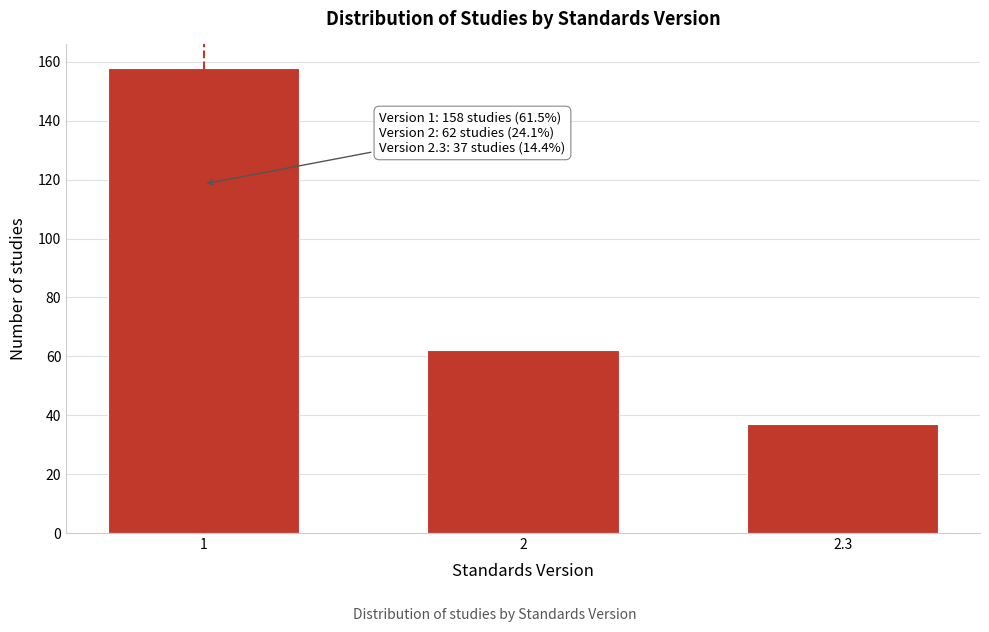

Reading right to left, what are all the values shown in this chart?

2.3=37	2=62	1=158